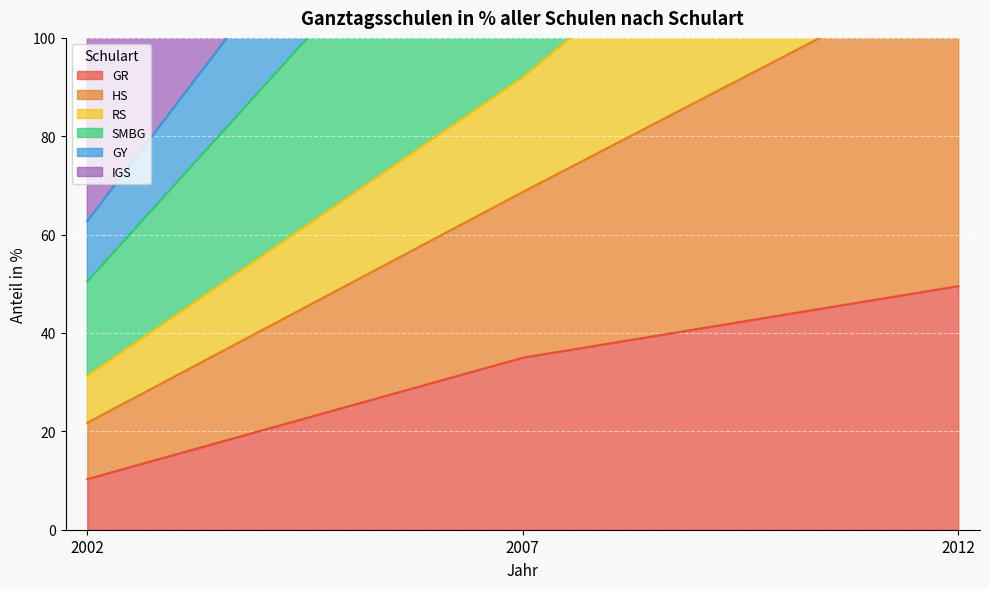

The value of GR at 2012 is 34.7. True or false?

False